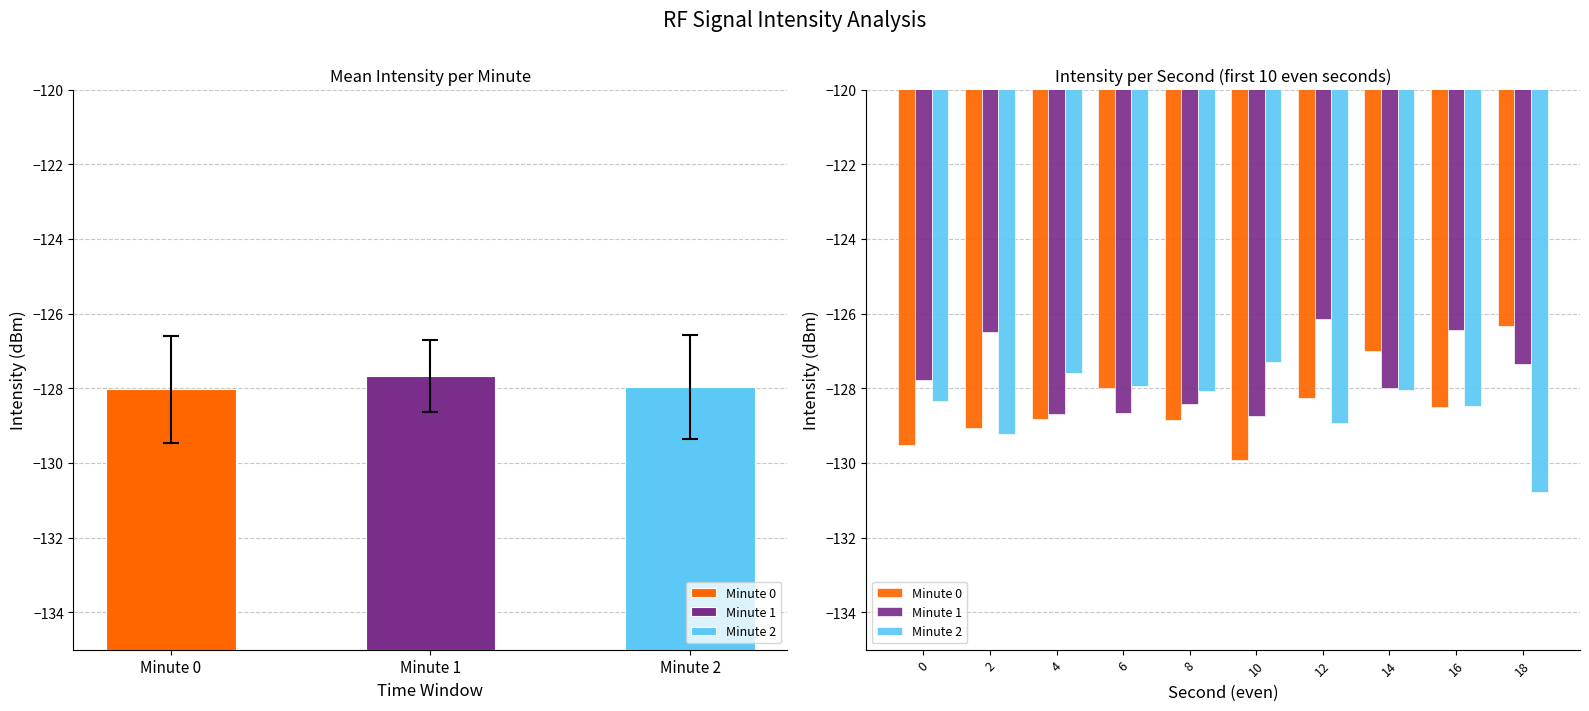

What is the minimum value for Minute 2?

-130.8